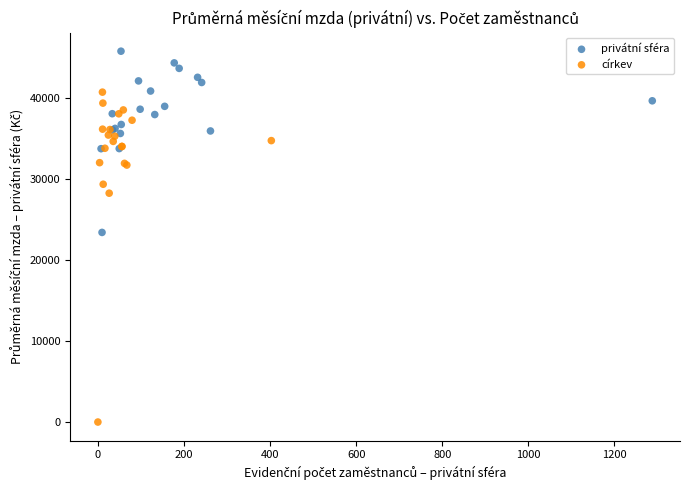

Which series reaches the maximum Y coordinate?

privátní sféra